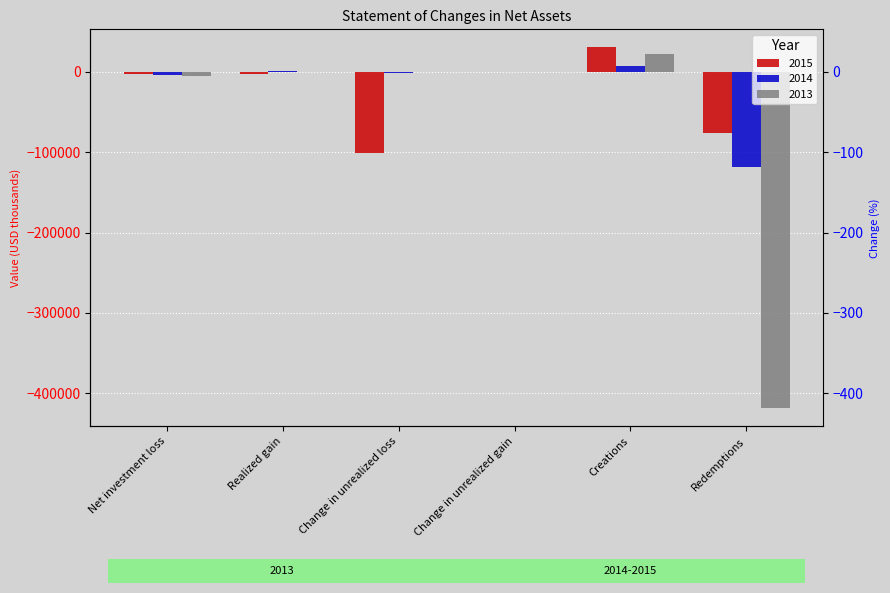

List the series in order of their peak value, highest first.

2015, 2013, 2014